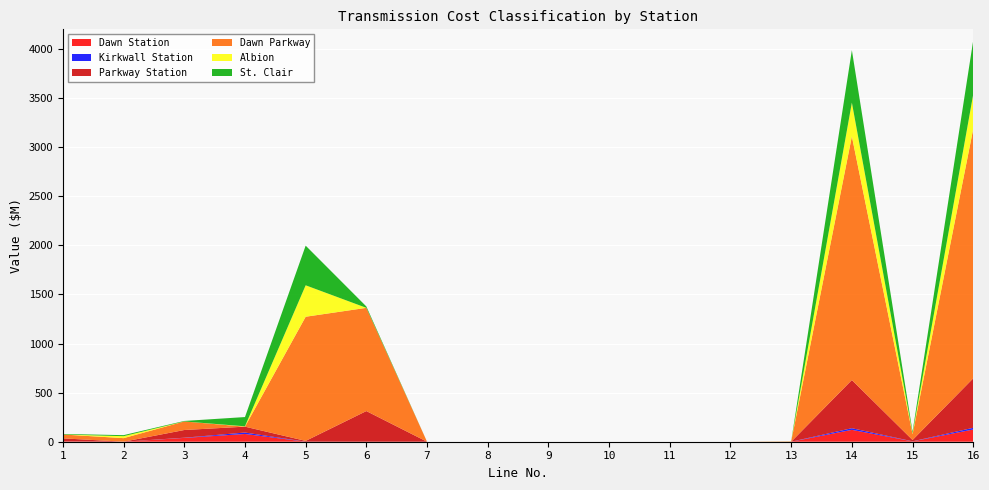

What is the highest value of the Dawn Station series?

124.5